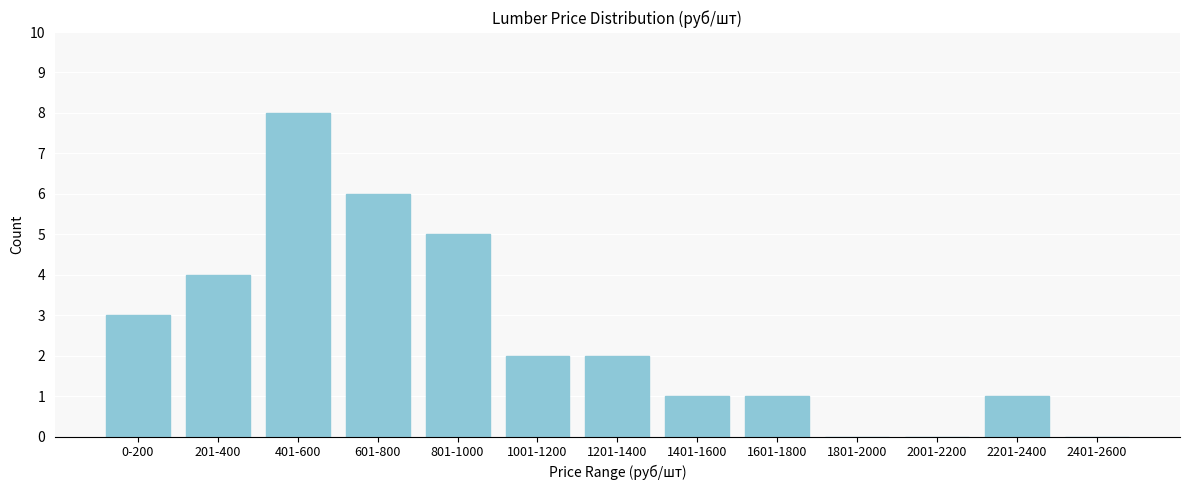

Reading left to right, extract all data points from this chart.

0-200=3	201-400=4	401-600=8	601-800=6	801-1000=5	1001-1200=2	1201-1400=2	1401-1600=1	1601-1800=1	1801-2000=0	2001-2200=0	2201-2400=1	2401-2600=0